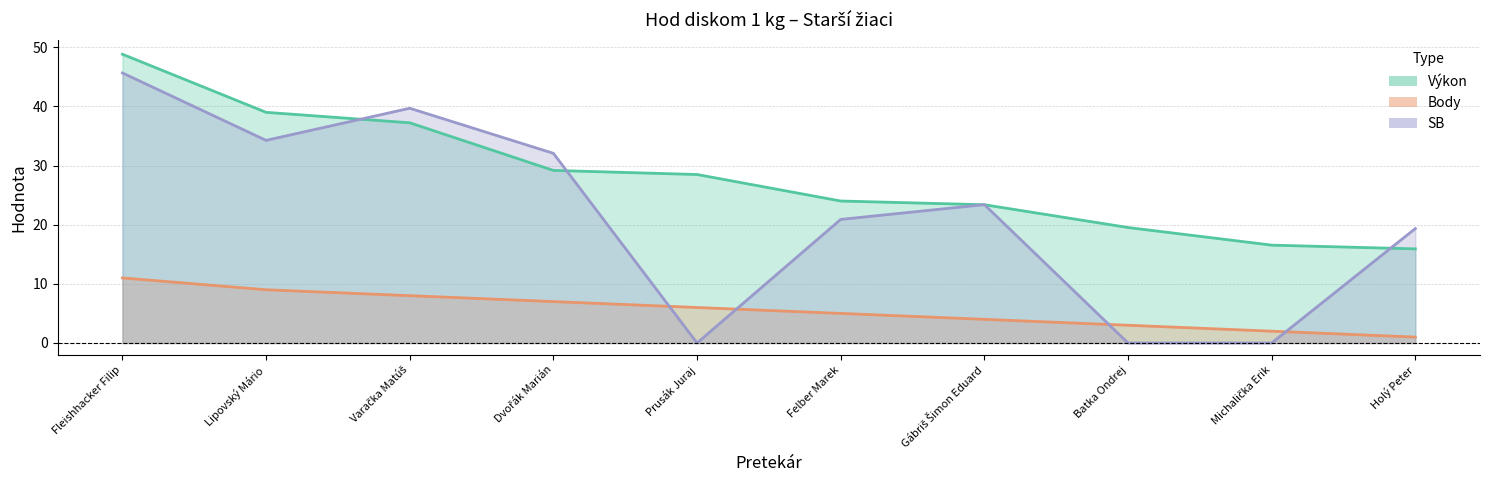

What is the difference between the maximum and minimum values in the Výkon series?

32.9